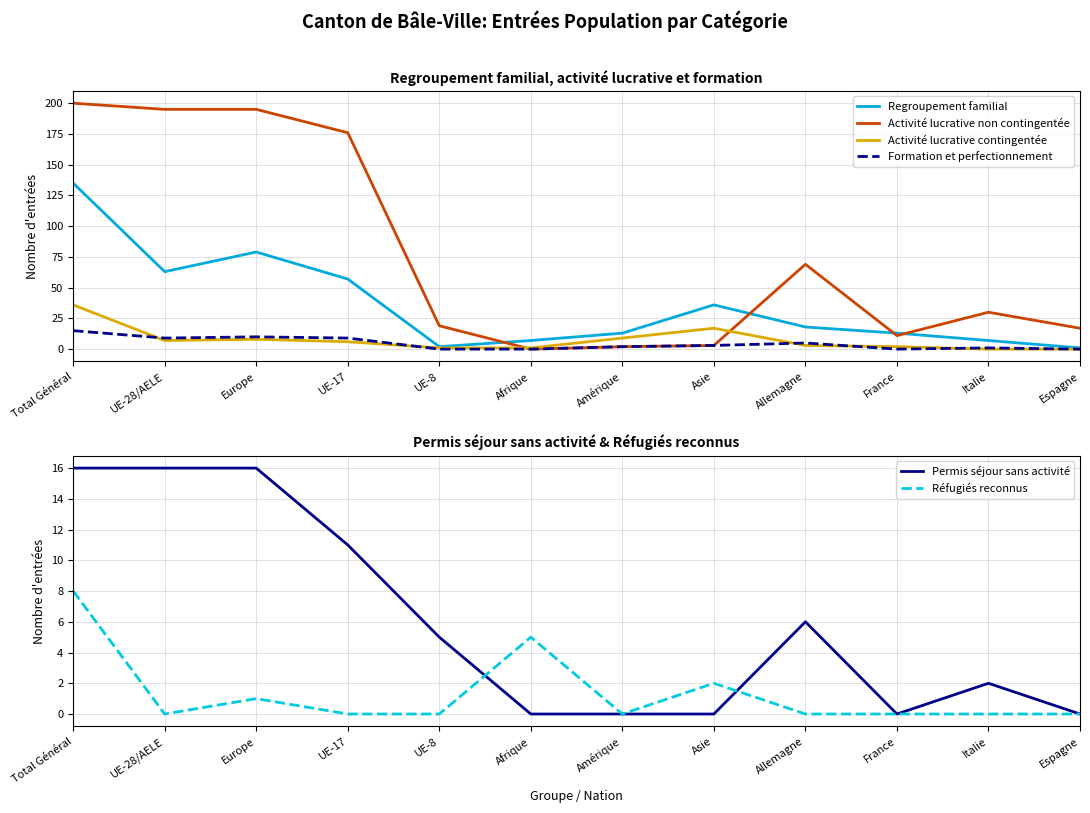

What is the spread (max minus min) of values at Amérique?

13